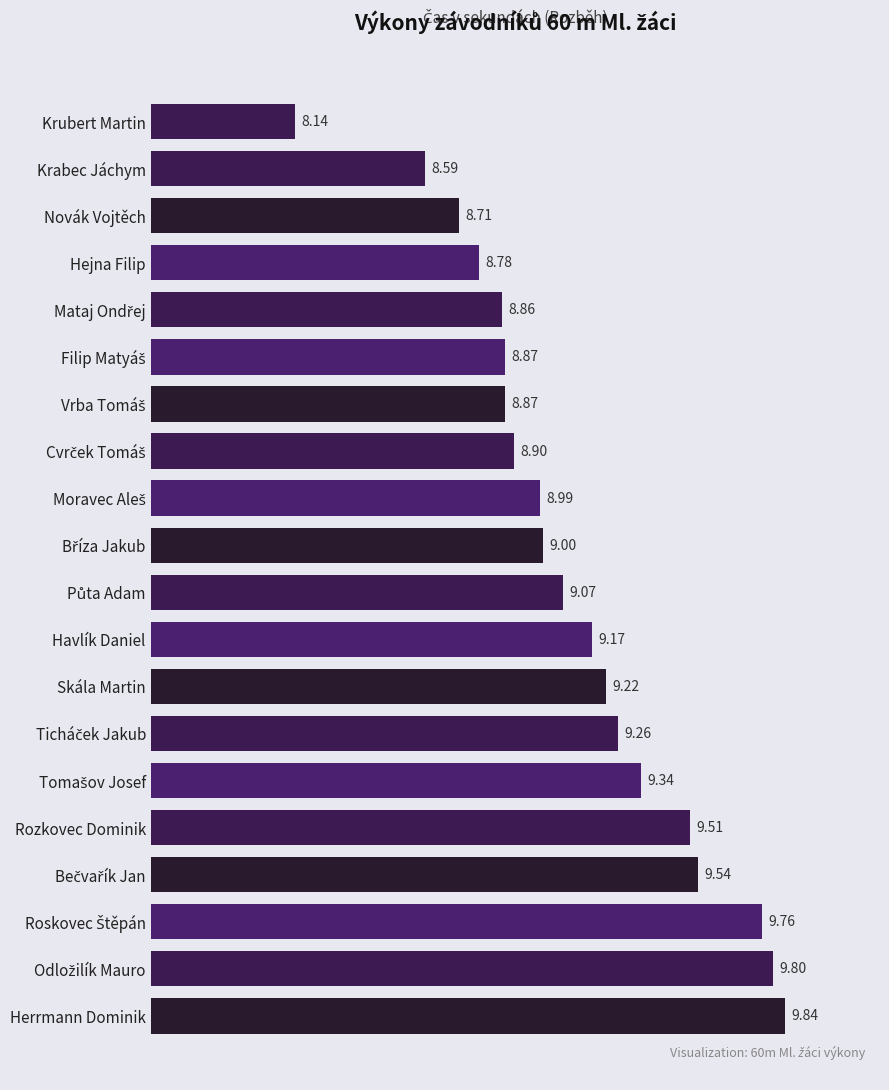

How many bars are there in total?

20